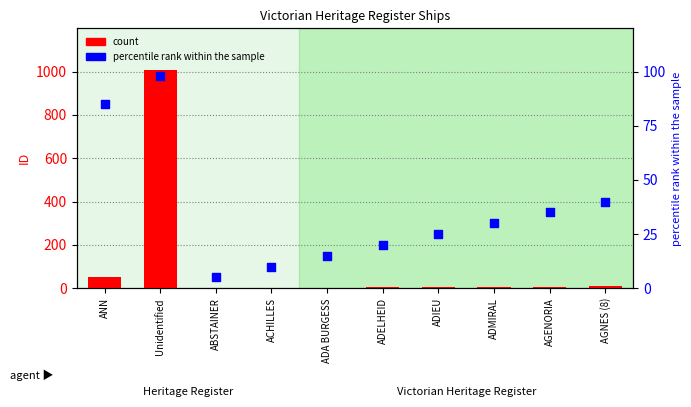

Which series has the largest Y range (max minus min)?

count